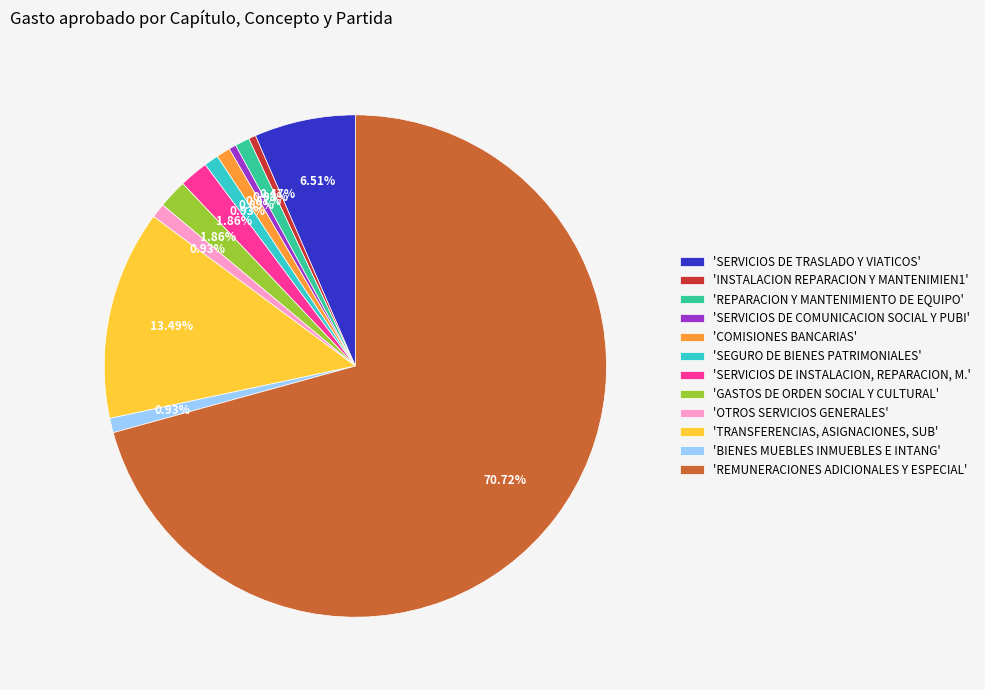

Does any single category account for the majority?

Yes